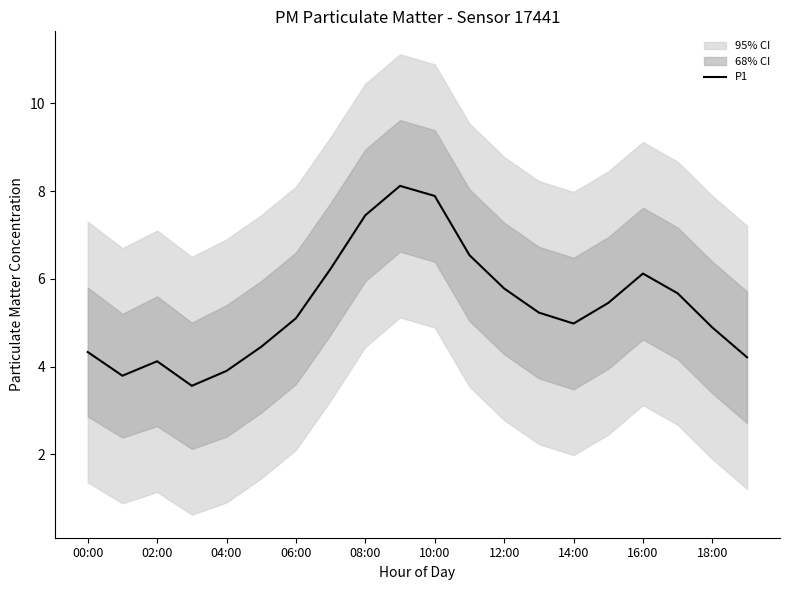

Is it true that P1 equals 5.8 at 00:00?

False